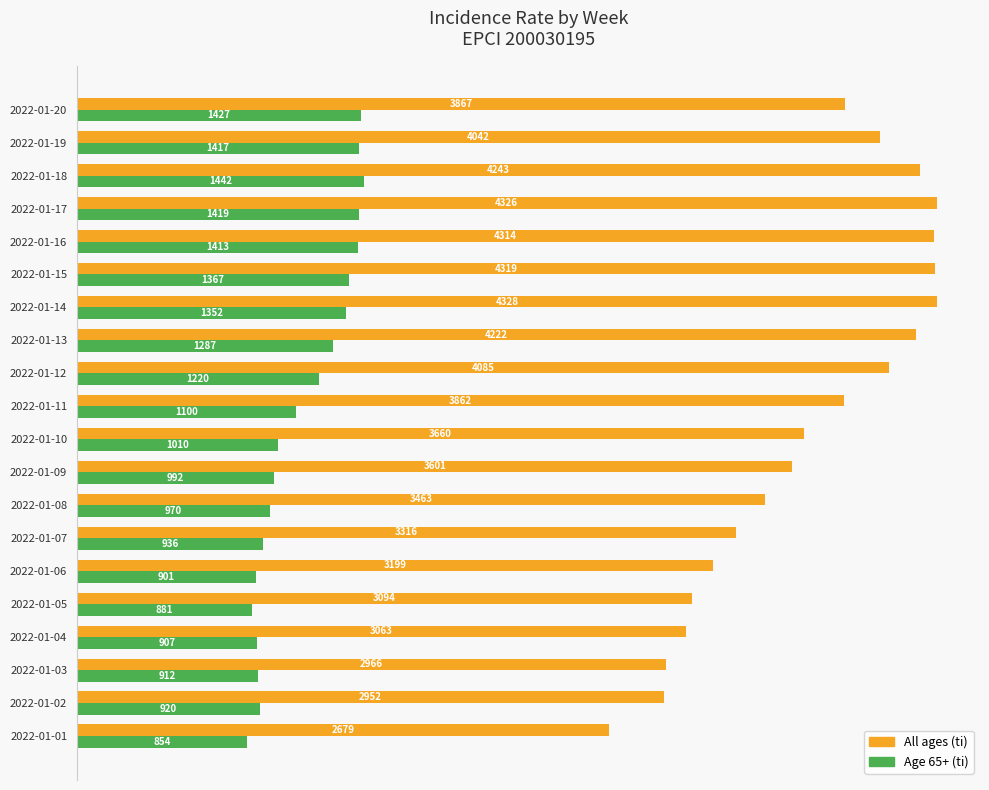

How many values in the All ages (ti) series are below 3862?

10